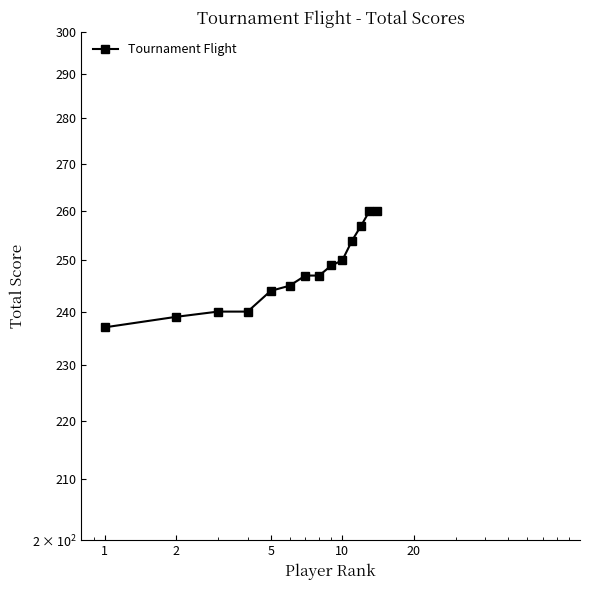

Reading left to right, extract all data points from this chart.

237	239	240	240	244	245	247	247	249	250	254	257	260	260